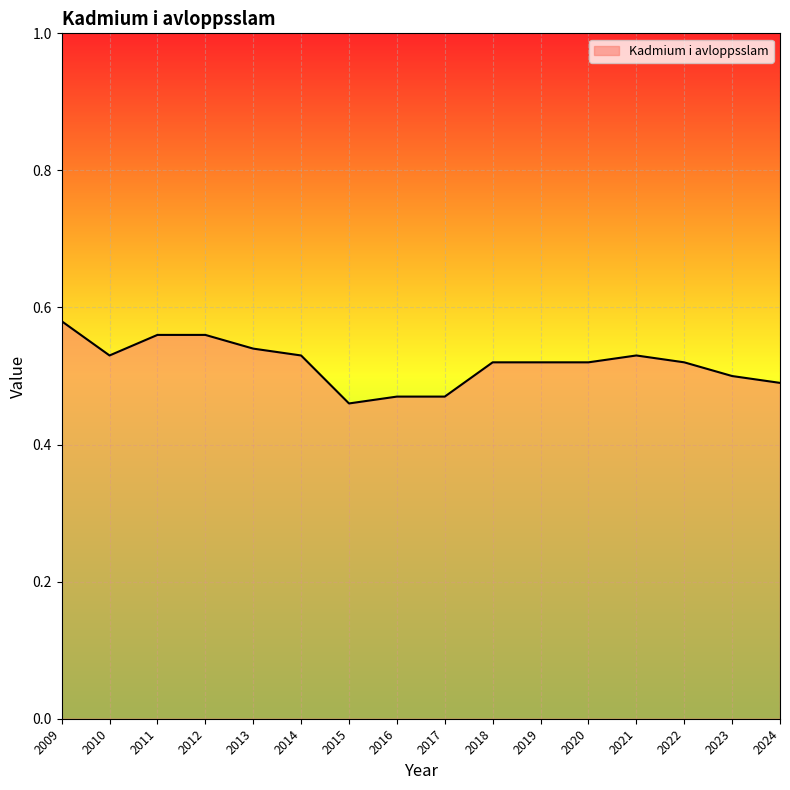

Does the chart display data point markers on the line(s)?

No